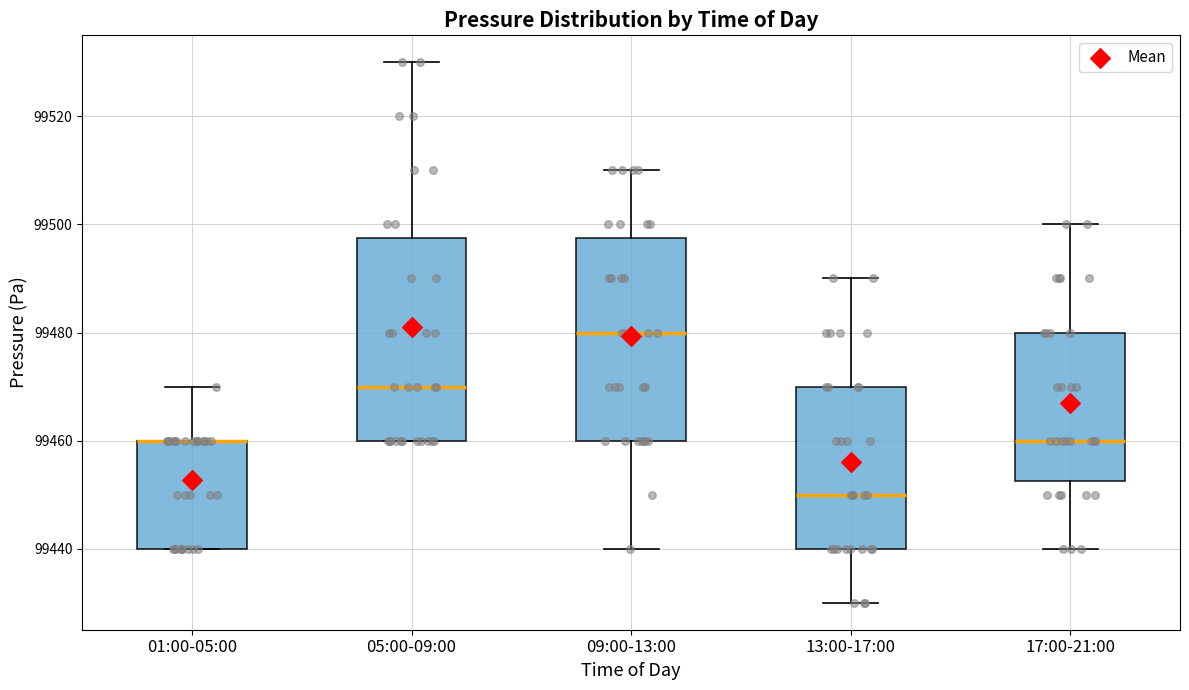

Where is the upper edge of the box for 17:00-21:00 on the y-axis? The values are not printed on the chart, so give them approximately, as read against the axis.

99480